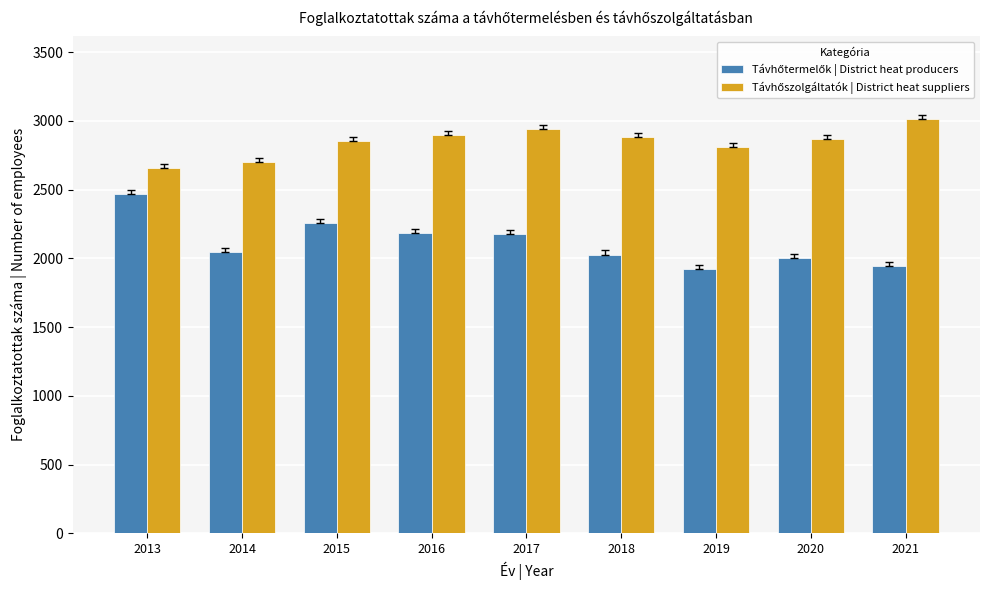

What is the total value across all series at 2015?

5107.4